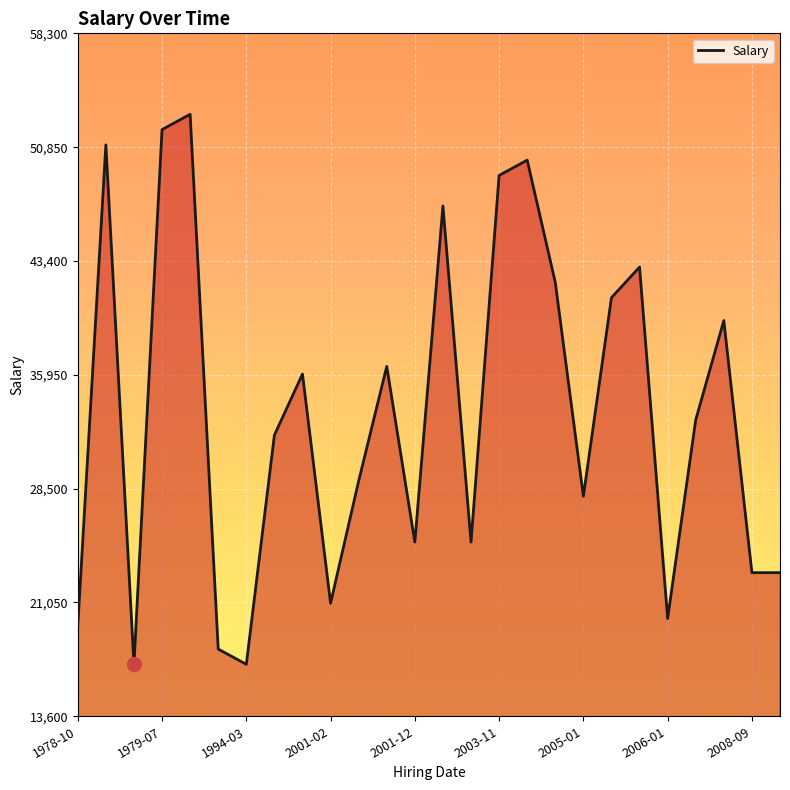

What is the smallest value displayed?

17000